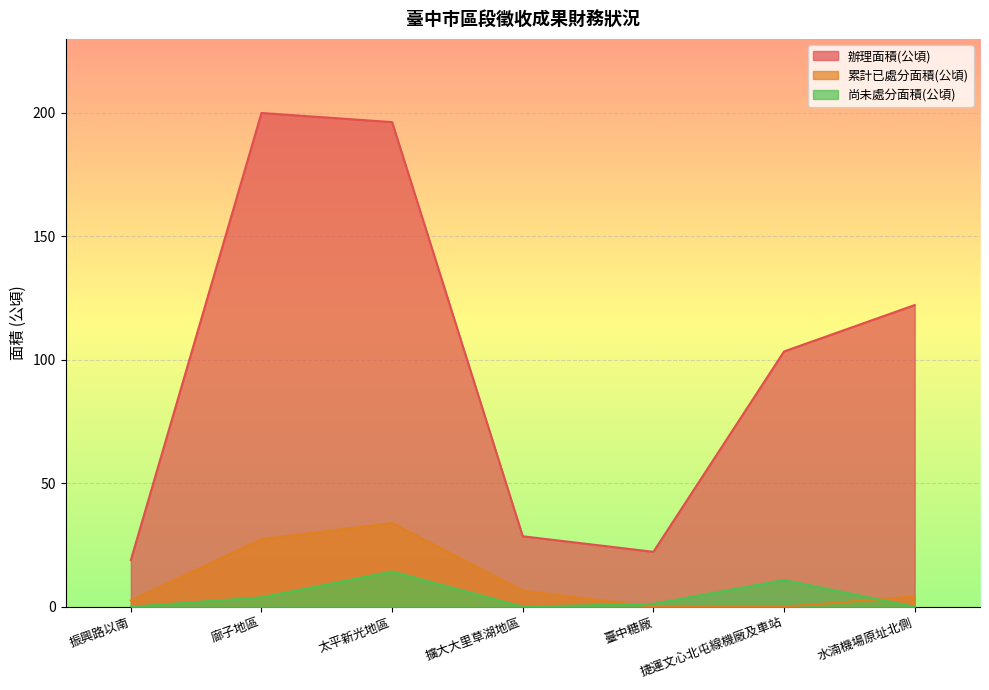

True or false: 辦理面積(公頃) and 累計已處分面積(公頃) intersect in this chart.

False